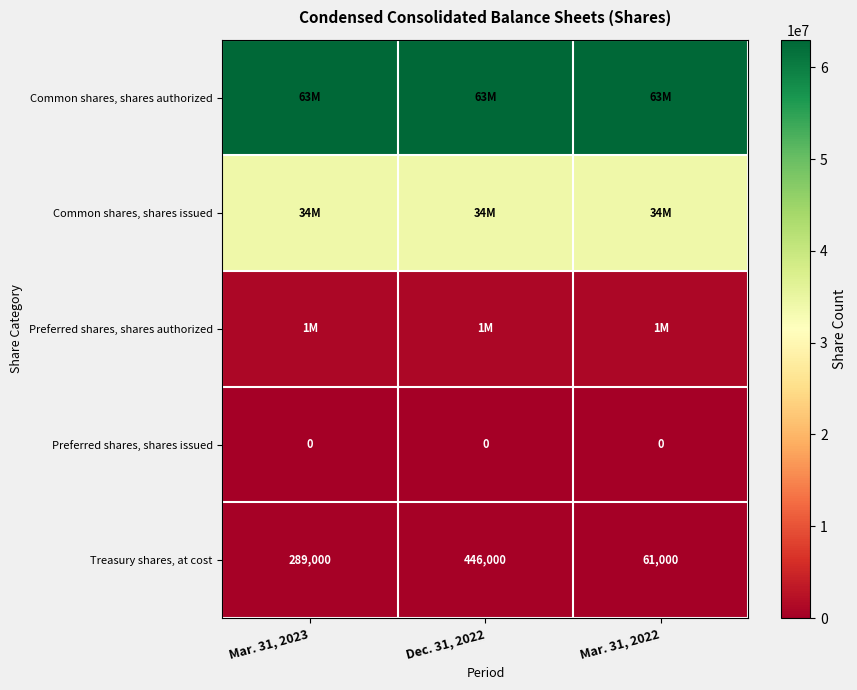

True or false: Preferred shares, shares issued has a value of 0 at Dec. 31, 2022.

True